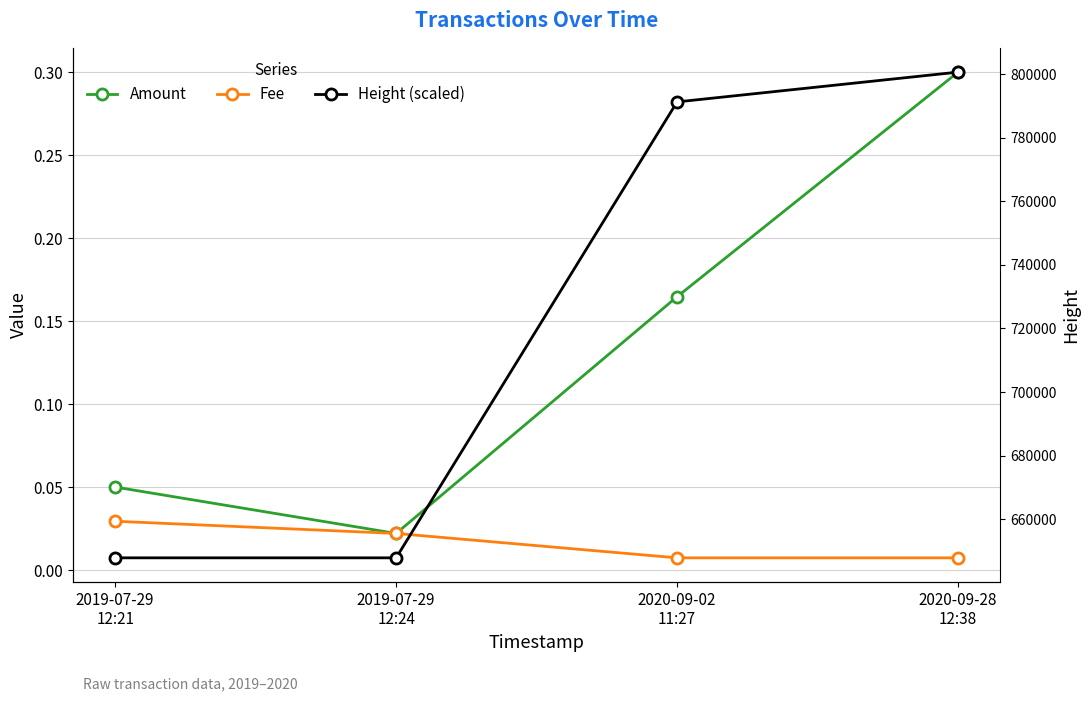

At which category does Amount reach its first local valley?

2019-07-29
12:24